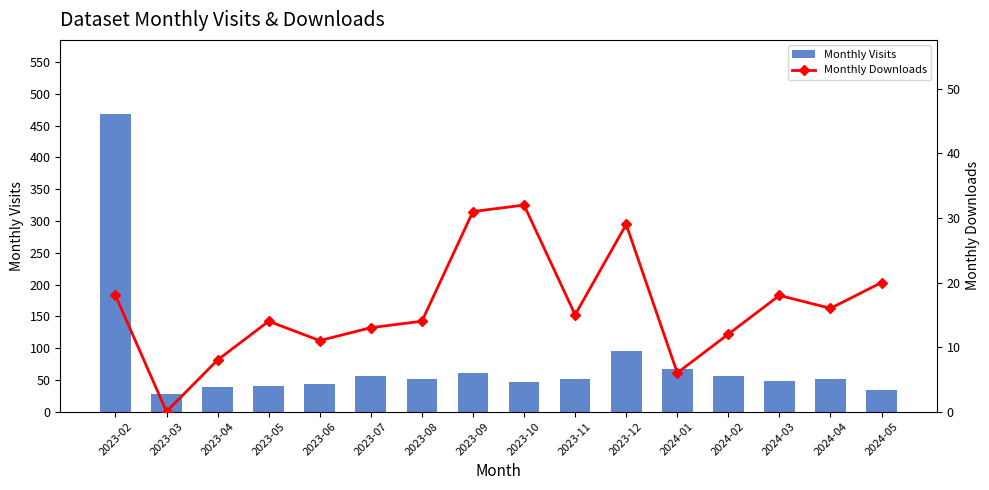

What is the difference between the maximum and minimum values in the Monthly Downloads series?

32